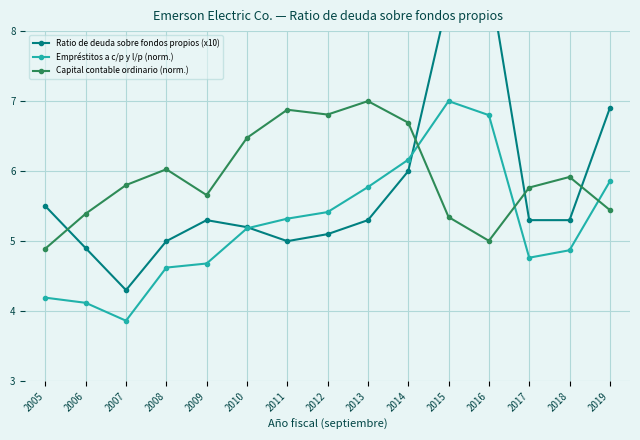

True or false: Empréstitos a c/p y l/p (norm.) and Capital contable ordinario (norm.) intersect in this chart.

True